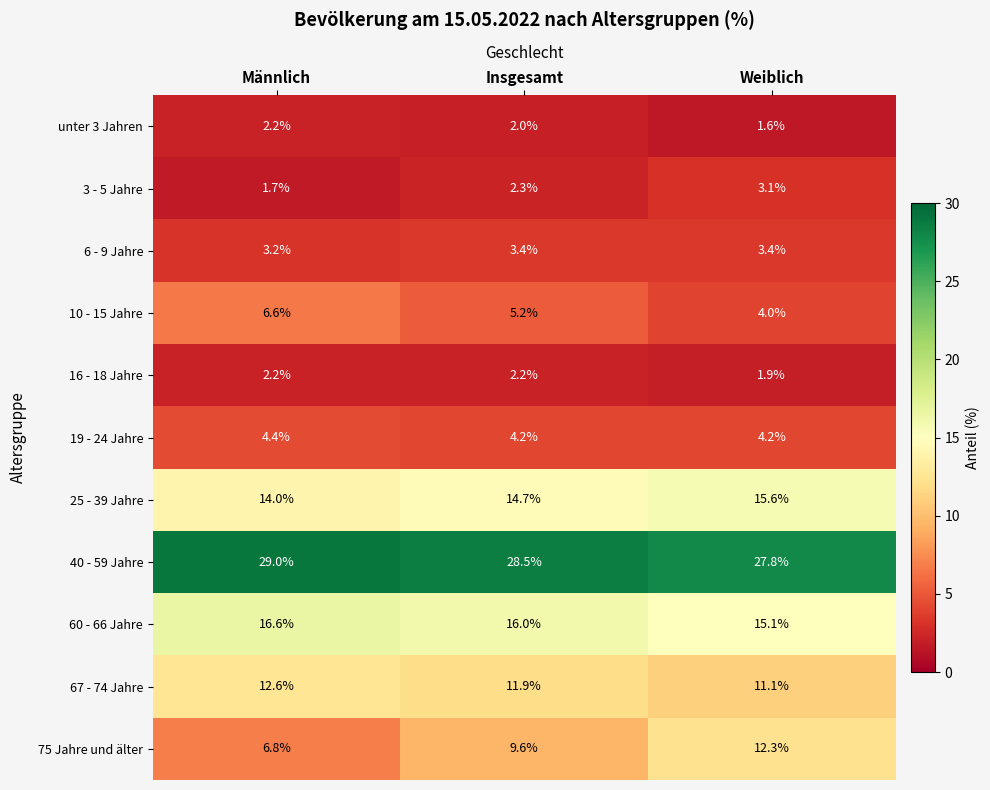

What is the sum of all unter 3 Jahren values?

5.8